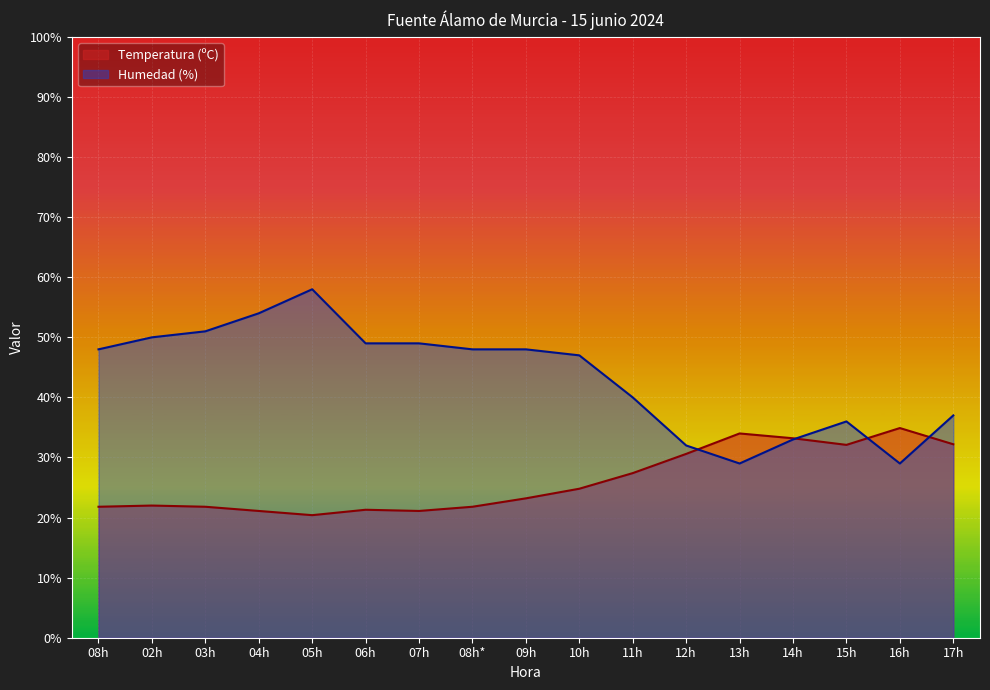

Which series has the largest total across all categories?

Humedad (%)